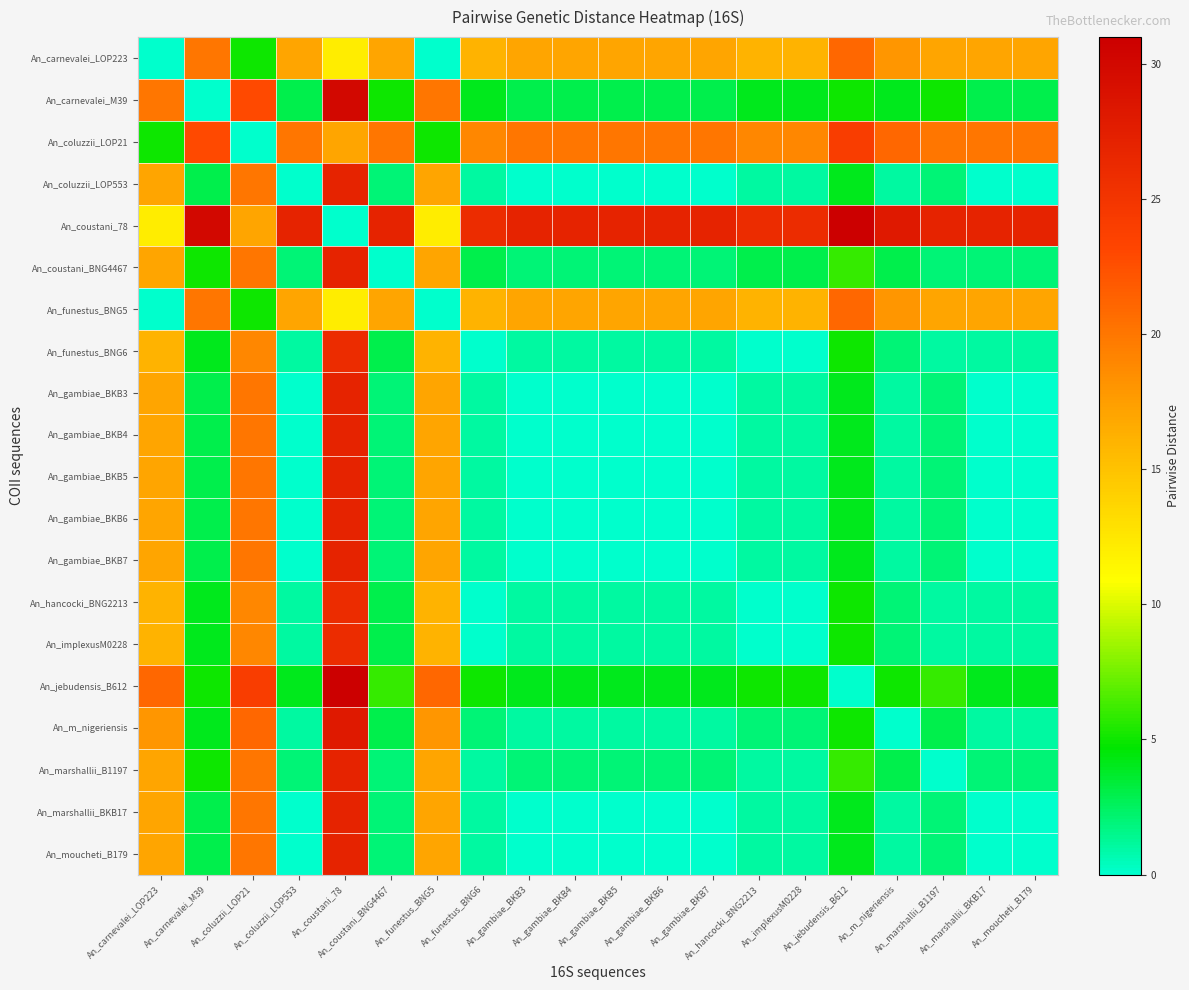

Reading left to right, transcribe all the data shown in this chart.

An_carnevalei_LOP223: An_carnevalei_LOP223=0	An_carnevalei_M39=20	An_coluzzii_LOP21=5	An_coluzzii_LOP553=17	An_coustani_78=12	An_coustani_BNG4467=17	An_funestus_BNG5=0	An_funestus_BNG6=16	An_gambiae_BKB3=17	An_gambiae_BKB4=17	An_gambiae_BKB5=17	An_gambiae_BKB6=17	An_gambiae_BKB7=17	An_hancocki_BNG2213=16	An_implexusM0228=16	An_jebudensis_B612=21	An_m_nigeriensis=18	An_marshallii_B1197=17	An_marshallii_BKB17=17	An_moucheti_B179=17
An_carnevalei_M39: An_carnevalei_LOP223=20	An_carnevalei_M39=0	An_coluzzii_LOP21=23	An_coluzzii_LOP553=3	An_coustani_78=30	An_coustani_BNG4467=5	An_funestus_BNG5=20	An_funestus_BNG6=4	An_gambiae_BKB3=3	An_gambiae_BKB4=3	An_gambiae_BKB5=3	An_gambiae_BKB6=3	An_gambiae_BKB7=3	An_hancocki_BNG2213=4	An_implexusM0228=4	An_jebudensis_B612=5	An_m_nigeriensis=4	An_marshallii_B1197=5	An_marshallii_BKB17=3	An_moucheti_B179=3
An_coluzzii_LOP21: An_carnevalei_LOP223=5	An_carnevalei_M39=23	An_coluzzii_LOP21=0	An_coluzzii_LOP553=20	An_coustani_78=17	An_coustani_BNG4467=20	An_funestus_BNG5=5	An_funestus_BNG6=19	An_gambiae_BKB3=20	An_gambiae_BKB4=20	An_gambiae_BKB5=20	An_gambiae_BKB6=20	An_gambiae_BKB7=20	An_hancocki_BNG2213=19	An_implexusM0228=19	An_jebudensis_B612=24	An_m_nigeriensis=21	An_marshallii_B1197=20	An_marshallii_BKB17=20	An_moucheti_B179=20
An_coluzzii_LOP553: An_carnevalei_LOP223=17	An_carnevalei_M39=3	An_coluzzii_LOP21=20	An_coluzzii_LOP553=0	An_coustani_78=27	An_coustani_BNG4467=2	An_funestus_BNG5=17	An_funestus_BNG6=1	An_gambiae_BKB3=0	An_gambiae_BKB4=0	An_gambiae_BKB5=0	An_gambiae_BKB6=0	An_gambiae_BKB7=0	An_hancocki_BNG2213=1	An_implexusM0228=1	An_jebudensis_B612=4	An_m_nigeriensis=1	An_marshallii_B1197=2	An_marshallii_BKB17=0	An_moucheti_B179=0
An_coustani_78: An_carnevalei_LOP223=12	An_carnevalei_M39=30	An_coluzzii_LOP21=17	An_coluzzii_LOP553=27	An_coustani_78=0	An_coustani_BNG4467=27	An_funestus_BNG5=12	An_funestus_BNG6=26	An_gambiae_BKB3=27	An_gambiae_BKB4=27	An_gambiae_BKB5=27	An_gambiae_BKB6=27	An_gambiae_BKB7=27	An_hancocki_BNG2213=26	An_implexusM0228=26	An_jebudensis_B612=31	An_m_nigeriensis=28	An_marshallii_B1197=27	An_marshallii_BKB17=27	An_moucheti_B179=27
An_coustani_BNG4467: An_carnevalei_LOP223=17	An_carnevalei_M39=5	An_coluzzii_LOP21=20	An_coluzzii_LOP553=2	An_coustani_78=27	An_coustani_BNG4467=0	An_funestus_BNG5=17	An_funestus_BNG6=3	An_gambiae_BKB3=2	An_gambiae_BKB4=2	An_gambiae_BKB5=2	An_gambiae_BKB6=2	An_gambiae_BKB7=2	An_hancocki_BNG2213=3	An_implexusM0228=3	An_jebudensis_B612=6	An_m_nigeriensis=3	An_marshallii_B1197=2	An_marshallii_BKB17=2	An_moucheti_B179=2
An_funestus_BNG5: An_carnevalei_LOP223=0	An_carnevalei_M39=20	An_coluzzii_LOP21=5	An_coluzzii_LOP553=17	An_coustani_78=12	An_coustani_BNG4467=17	An_funestus_BNG5=0	An_funestus_BNG6=16	An_gambiae_BKB3=17	An_gambiae_BKB4=17	An_gambiae_BKB5=17	An_gambiae_BKB6=17	An_gambiae_BKB7=17	An_hancocki_BNG2213=16	An_implexusM0228=16	An_jebudensis_B612=21	An_m_nigeriensis=18	An_marshallii_B1197=17	An_marshallii_BKB17=17	An_moucheti_B179=17
An_funestus_BNG6: An_carnevalei_LOP223=16	An_carnevalei_M39=4	An_coluzzii_LOP21=19	An_coluzzii_LOP553=1	An_coustani_78=26	An_coustani_BNG4467=3	An_funestus_BNG5=16	An_funestus_BNG6=0	An_gambiae_BKB3=1	An_gambiae_BKB4=1	An_gambiae_BKB5=1	An_gambiae_BKB6=1	An_gambiae_BKB7=1	An_hancocki_BNG2213=0	An_implexusM0228=0	An_jebudensis_B612=5	An_m_nigeriensis=2	An_marshallii_B1197=1	An_marshallii_BKB17=1	An_moucheti_B179=1
An_gambiae_BKB3: An_carnevalei_LOP223=17	An_carnevalei_M39=3	An_coluzzii_LOP21=20	An_coluzzii_LOP553=0	An_coustani_78=27	An_coustani_BNG4467=2	An_funestus_BNG5=17	An_funestus_BNG6=1	An_gambiae_BKB3=0	An_gambiae_BKB4=0	An_gambiae_BKB5=0	An_gambiae_BKB6=0	An_gambiae_BKB7=0	An_hancocki_BNG2213=1	An_implexusM0228=1	An_jebudensis_B612=4	An_m_nigeriensis=1	An_marshallii_B1197=2	An_marshallii_BKB17=0	An_moucheti_B179=0
An_gambiae_BKB4: An_carnevalei_LOP223=17	An_carnevalei_M39=3	An_coluzzii_LOP21=20	An_coluzzii_LOP553=0	An_coustani_78=27	An_coustani_BNG4467=2	An_funestus_BNG5=17	An_funestus_BNG6=1	An_gambiae_BKB3=0	An_gambiae_BKB4=0	An_gambiae_BKB5=0	An_gambiae_BKB6=0	An_gambiae_BKB7=0	An_hancocki_BNG2213=1	An_implexusM0228=1	An_jebudensis_B612=4	An_m_nigeriensis=1	An_marshallii_B1197=2	An_marshallii_BKB17=0	An_moucheti_B179=0
An_gambiae_BKB5: An_carnevalei_LOP223=17	An_carnevalei_M39=3	An_coluzzii_LOP21=20	An_coluzzii_LOP553=0	An_coustani_78=27	An_coustani_BNG4467=2	An_funestus_BNG5=17	An_funestus_BNG6=1	An_gambiae_BKB3=0	An_gambiae_BKB4=0	An_gambiae_BKB5=0	An_gambiae_BKB6=0	An_gambiae_BKB7=0	An_hancocki_BNG2213=1	An_implexusM0228=1	An_jebudensis_B612=4	An_m_nigeriensis=1	An_marshallii_B1197=2	An_marshallii_BKB17=0	An_moucheti_B179=0
An_gambiae_BKB6: An_carnevalei_LOP223=17	An_carnevalei_M39=3	An_coluzzii_LOP21=20	An_coluzzii_LOP553=0	An_coustani_78=27	An_coustani_BNG4467=2	An_funestus_BNG5=17	An_funestus_BNG6=1	An_gambiae_BKB3=0	An_gambiae_BKB4=0	An_gambiae_BKB5=0	An_gambiae_BKB6=0	An_gambiae_BKB7=0	An_hancocki_BNG2213=1	An_implexusM0228=1	An_jebudensis_B612=4	An_m_nigeriensis=1	An_marshallii_B1197=2	An_marshallii_BKB17=0	An_moucheti_B179=0
An_gambiae_BKB7: An_carnevalei_LOP223=17	An_carnevalei_M39=3	An_coluzzii_LOP21=20	An_coluzzii_LOP553=0	An_coustani_78=27	An_coustani_BNG4467=2	An_funestus_BNG5=17	An_funestus_BNG6=1	An_gambiae_BKB3=0	An_gambiae_BKB4=0	An_gambiae_BKB5=0	An_gambiae_BKB6=0	An_gambiae_BKB7=0	An_hancocki_BNG2213=1	An_implexusM0228=1	An_jebudensis_B612=4	An_m_nigeriensis=1	An_marshallii_B1197=2	An_marshallii_BKB17=0	An_moucheti_B179=0
An_hancocki_BNG2213: An_carnevalei_LOP223=16	An_carnevalei_M39=4	An_coluzzii_LOP21=19	An_coluzzii_LOP553=1	An_coustani_78=26	An_coustani_BNG4467=3	An_funestus_BNG5=16	An_funestus_BNG6=0	An_gambiae_BKB3=1	An_gambiae_BKB4=1	An_gambiae_BKB5=1	An_gambiae_BKB6=1	An_gambiae_BKB7=1	An_hancocki_BNG2213=0	An_implexusM0228=0	An_jebudensis_B612=5	An_m_nigeriensis=2	An_marshallii_B1197=1	An_marshallii_BKB17=1	An_moucheti_B179=1
An_implexusM0228: An_carnevalei_LOP223=16	An_carnevalei_M39=4	An_coluzzii_LOP21=19	An_coluzzii_LOP553=1	An_coustani_78=26	An_coustani_BNG4467=3	An_funestus_BNG5=16	An_funestus_BNG6=0	An_gambiae_BKB3=1	An_gambiae_BKB4=1	An_gambiae_BKB5=1	An_gambiae_BKB6=1	An_gambiae_BKB7=1	An_hancocki_BNG2213=0	An_implexusM0228=0	An_jebudensis_B612=5	An_m_nigeriensis=2	An_marshallii_B1197=1	An_marshallii_BKB17=1	An_moucheti_B179=1
An_jebudensis_B612: An_carnevalei_LOP223=21	An_carnevalei_M39=5	An_coluzzii_LOP21=24	An_coluzzii_LOP553=4	An_coustani_78=31	An_coustani_BNG4467=6	An_funestus_BNG5=21	An_funestus_BNG6=5	An_gambiae_BKB3=4	An_gambiae_BKB4=4	An_gambiae_BKB5=4	An_gambiae_BKB6=4	An_gambiae_BKB7=4	An_hancocki_BNG2213=5	An_implexusM0228=5	An_jebudensis_B612=0	An_m_nigeriensis=5	An_marshallii_B1197=6	An_marshallii_BKB17=4	An_moucheti_B179=4
An_m_nigeriensis: An_carnevalei_LOP223=18	An_carnevalei_M39=4	An_coluzzii_LOP21=21	An_coluzzii_LOP553=1	An_coustani_78=28	An_coustani_BNG4467=3	An_funestus_BNG5=18	An_funestus_BNG6=2	An_gambiae_BKB3=1	An_gambiae_BKB4=1	An_gambiae_BKB5=1	An_gambiae_BKB6=1	An_gambiae_BKB7=1	An_hancocki_BNG2213=2	An_implexusM0228=2	An_jebudensis_B612=5	An_m_nigeriensis=0	An_marshallii_B1197=3	An_marshallii_BKB17=1	An_moucheti_B179=1
An_marshallii_B1197: An_carnevalei_LOP223=17	An_carnevalei_M39=5	An_coluzzii_LOP21=20	An_coluzzii_LOP553=2	An_coustani_78=27	An_coustani_BNG4467=2	An_funestus_BNG5=17	An_funestus_BNG6=1	An_gambiae_BKB3=2	An_gambiae_BKB4=2	An_gambiae_BKB5=2	An_gambiae_BKB6=2	An_gambiae_BKB7=2	An_hancocki_BNG2213=1	An_implexusM0228=1	An_jebudensis_B612=6	An_m_nigeriensis=3	An_marshallii_B1197=0	An_marshallii_BKB17=2	An_moucheti_B179=2
An_marshallii_BKB17: An_carnevalei_LOP223=17	An_carnevalei_M39=3	An_coluzzii_LOP21=20	An_coluzzii_LOP553=0	An_coustani_78=27	An_coustani_BNG4467=2	An_funestus_BNG5=17	An_funestus_BNG6=1	An_gambiae_BKB3=0	An_gambiae_BKB4=0	An_gambiae_BKB5=0	An_gambiae_BKB6=0	An_gambiae_BKB7=0	An_hancocki_BNG2213=1	An_implexusM0228=1	An_jebudensis_B612=4	An_m_nigeriensis=1	An_marshallii_B1197=2	An_marshallii_BKB17=0	An_moucheti_B179=0
An_moucheti_B179: An_carnevalei_LOP223=17	An_carnevalei_M39=3	An_coluzzii_LOP21=20	An_coluzzii_LOP553=0	An_coustani_78=27	An_coustani_BNG4467=2	An_funestus_BNG5=17	An_funestus_BNG6=1	An_gambiae_BKB3=0	An_gambiae_BKB4=0	An_gambiae_BKB5=0	An_gambiae_BKB6=0	An_gambiae_BKB7=0	An_hancocki_BNG2213=1	An_implexusM0228=1	An_jebudensis_B612=4	An_m_nigeriensis=1	An_marshallii_B1197=2	An_marshallii_BKB17=0	An_moucheti_B179=0